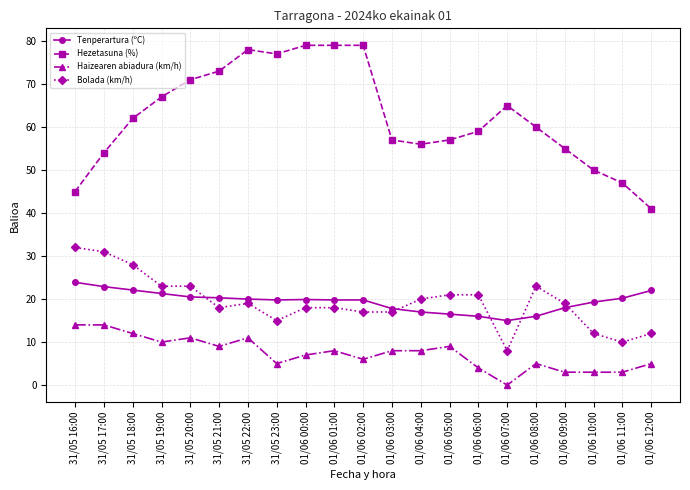

Is this an area chart (filled region under the line)?

No